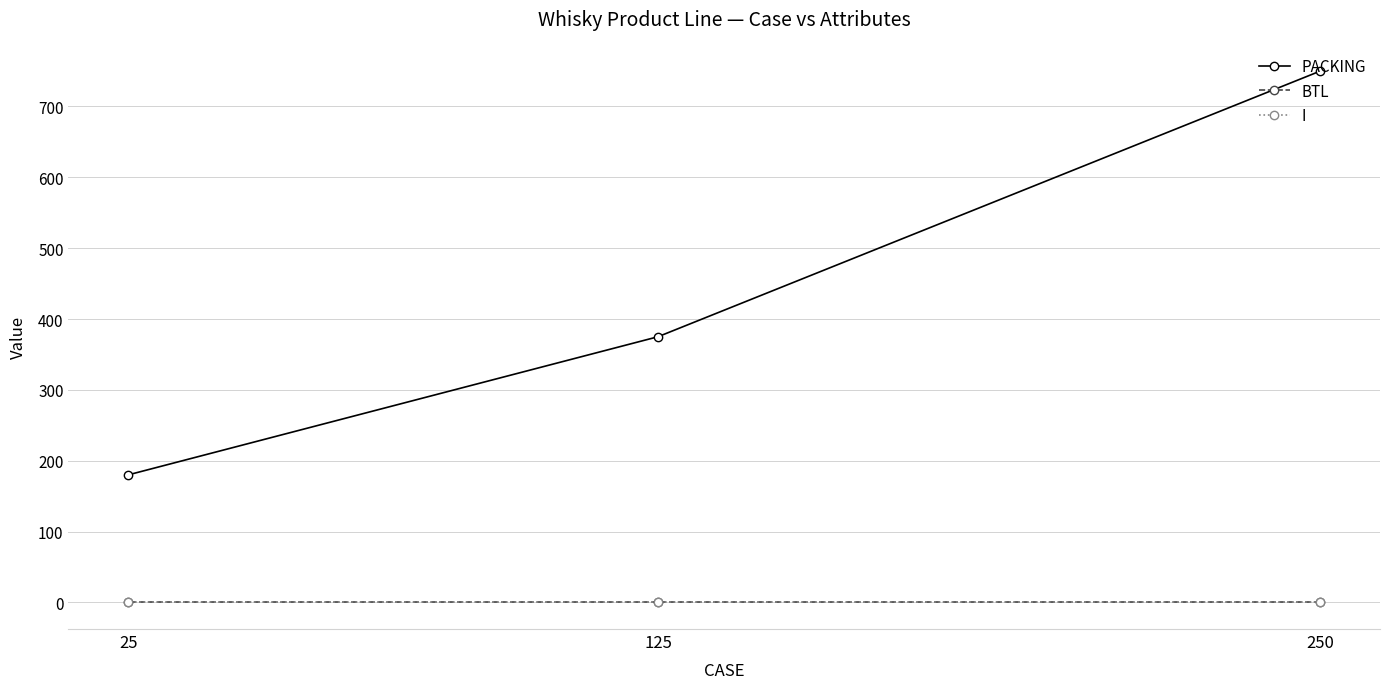

At how many categories does at least one series exceed 671?

1